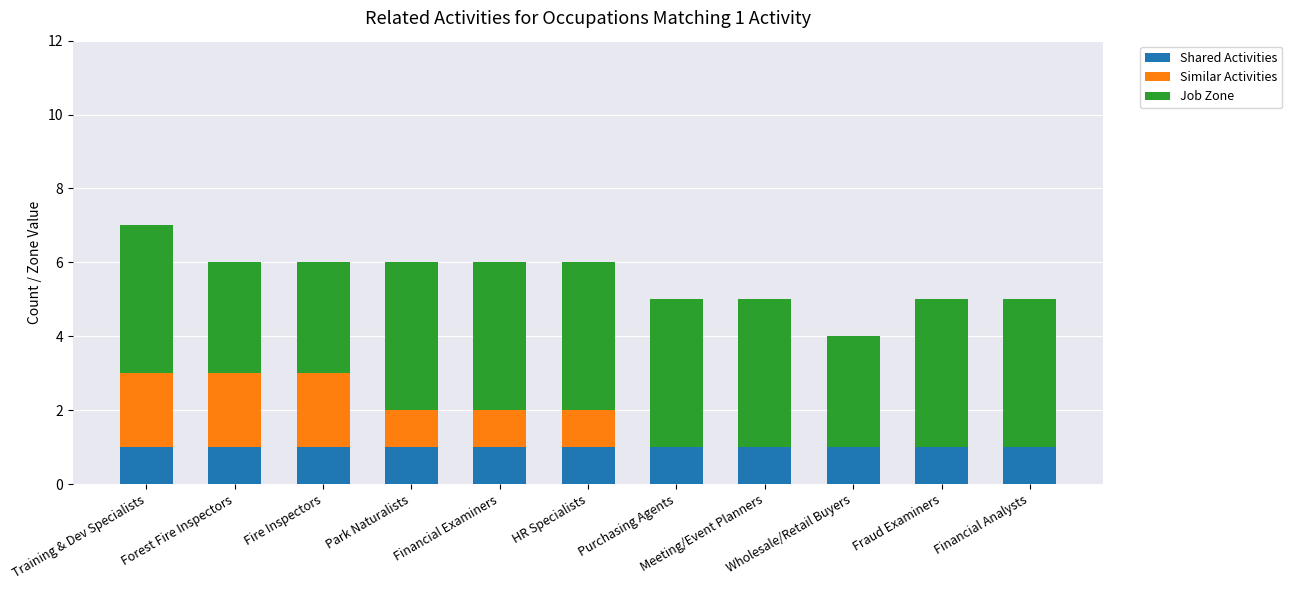

What is the sum of all Shared Activities values?

11